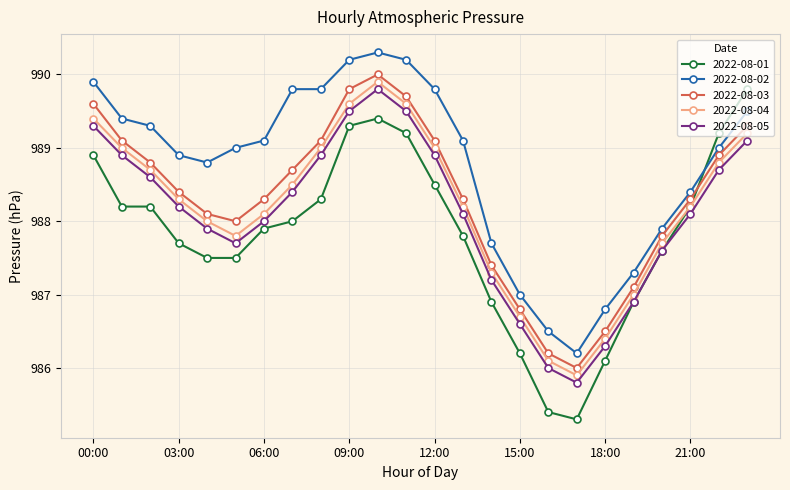

What are all the series names shown in the legend?

2022-08-01, 2022-08-02, 2022-08-03, 2022-08-04, 2022-08-05